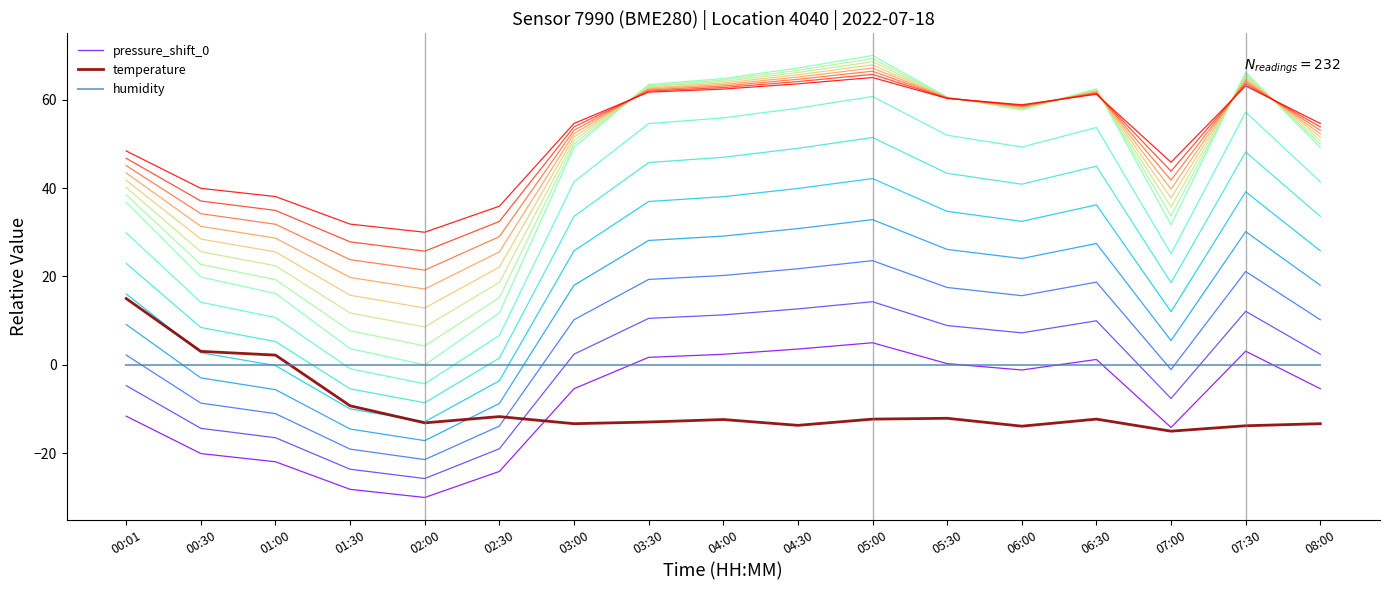

What is the difference between the highest and lowest values at 04:30?

80.8